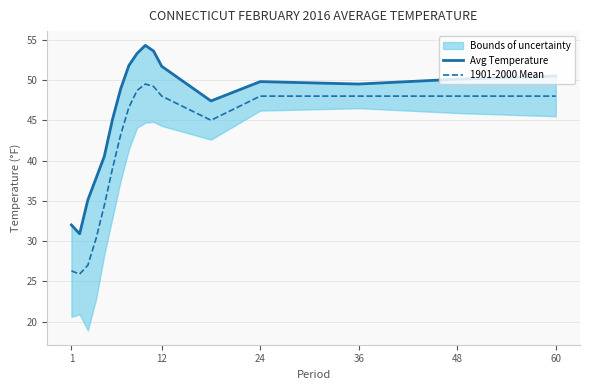

True or false: Avg Temperature and 1901-2000 Mean cross at least once.

False